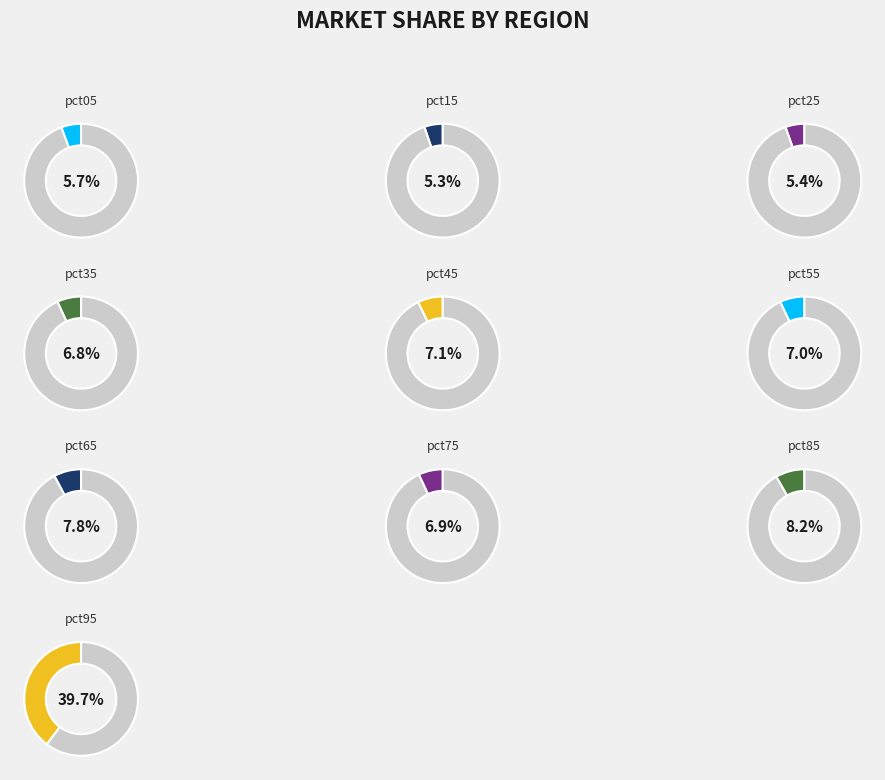

To the nearest percent, what percentage of the pie is pct95?

40%